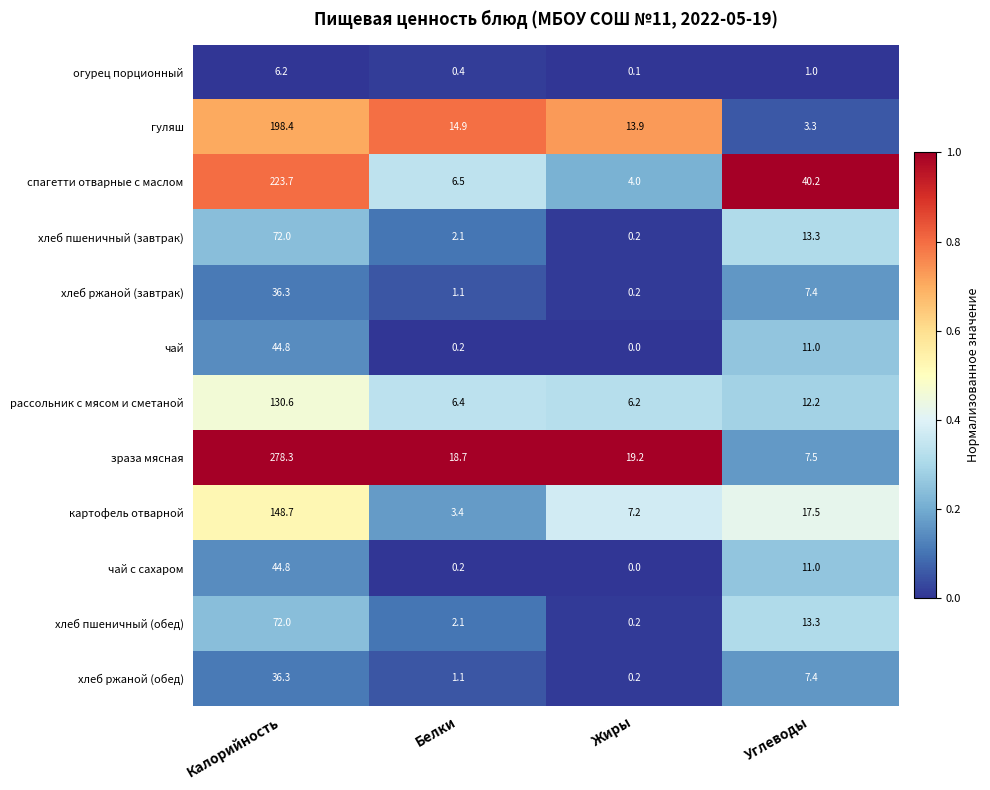

What is the difference between the second highest and second lowest values in the хлеб ржаной (завтрак) series?

6.3